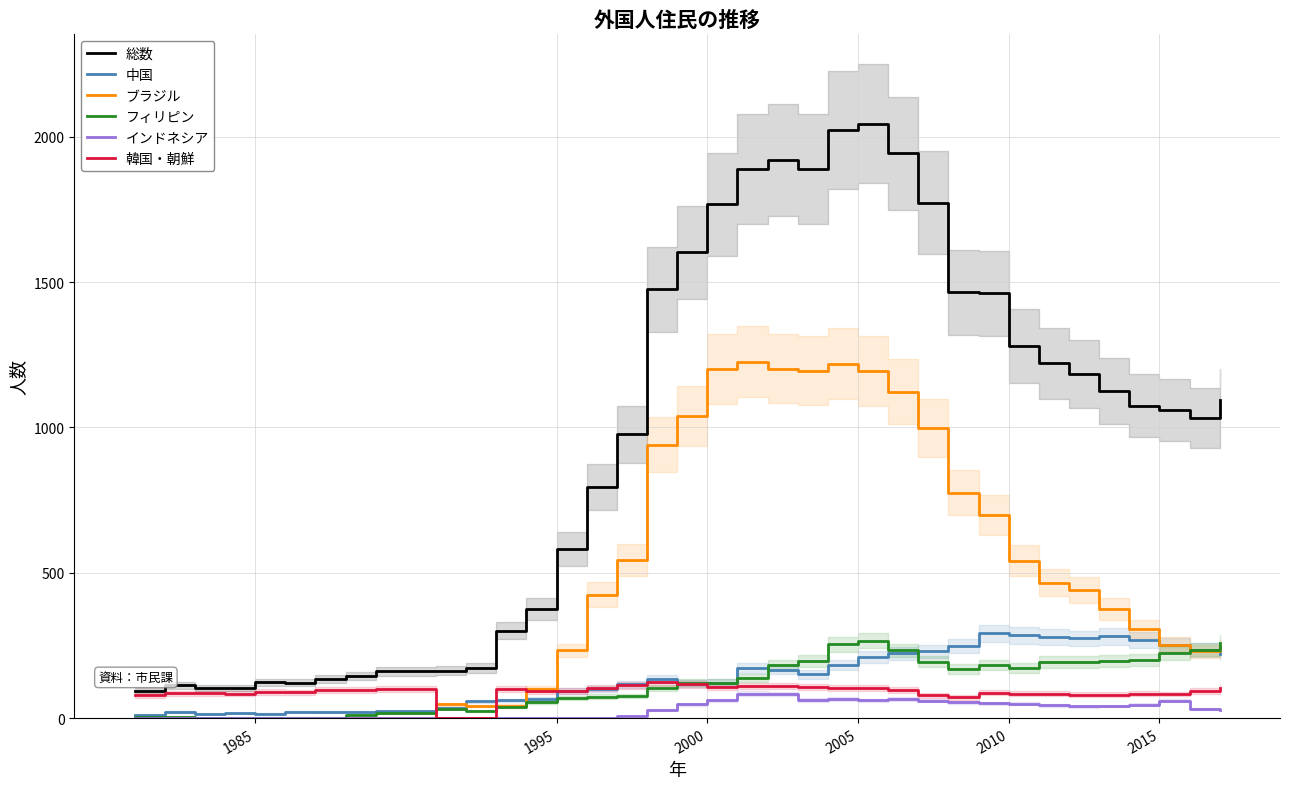

What is the difference between the second highest and minimum values in the インドネシア series?

83